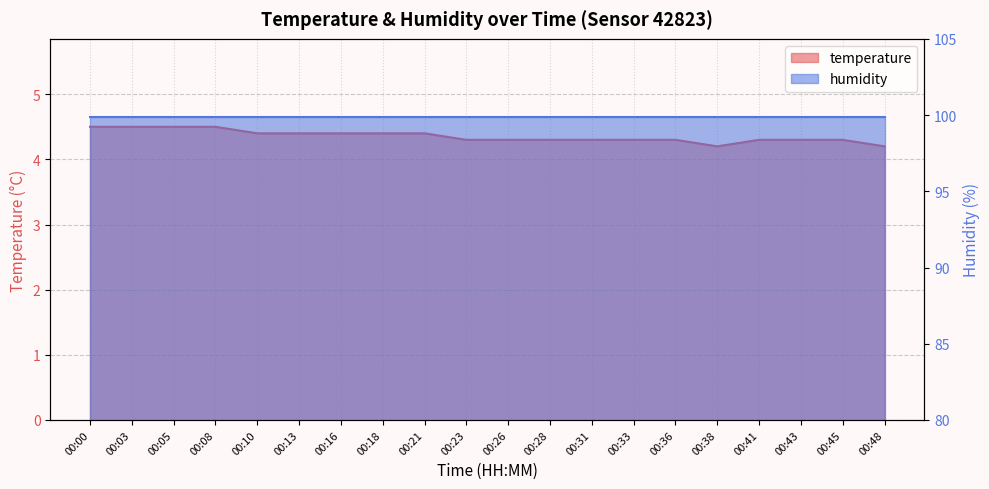

Between 00:33 and 00:16, which is larger?

00:16